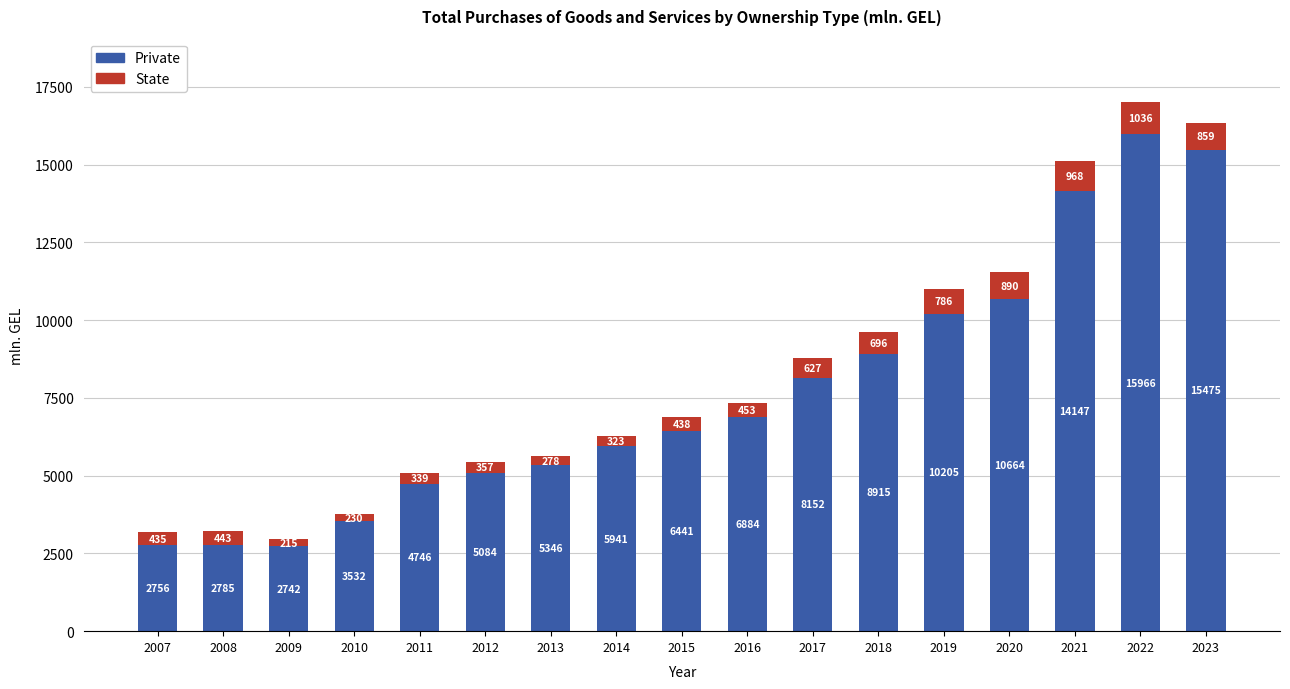

At which label does Private reach its minimum?

2009